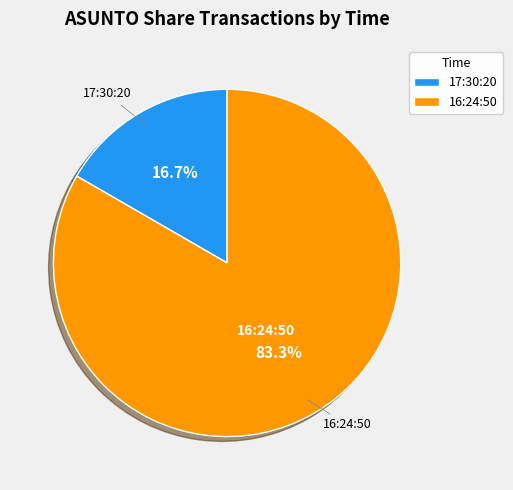

Which has a higher value, 17:30:20 or 16:24:50?

16:24:50